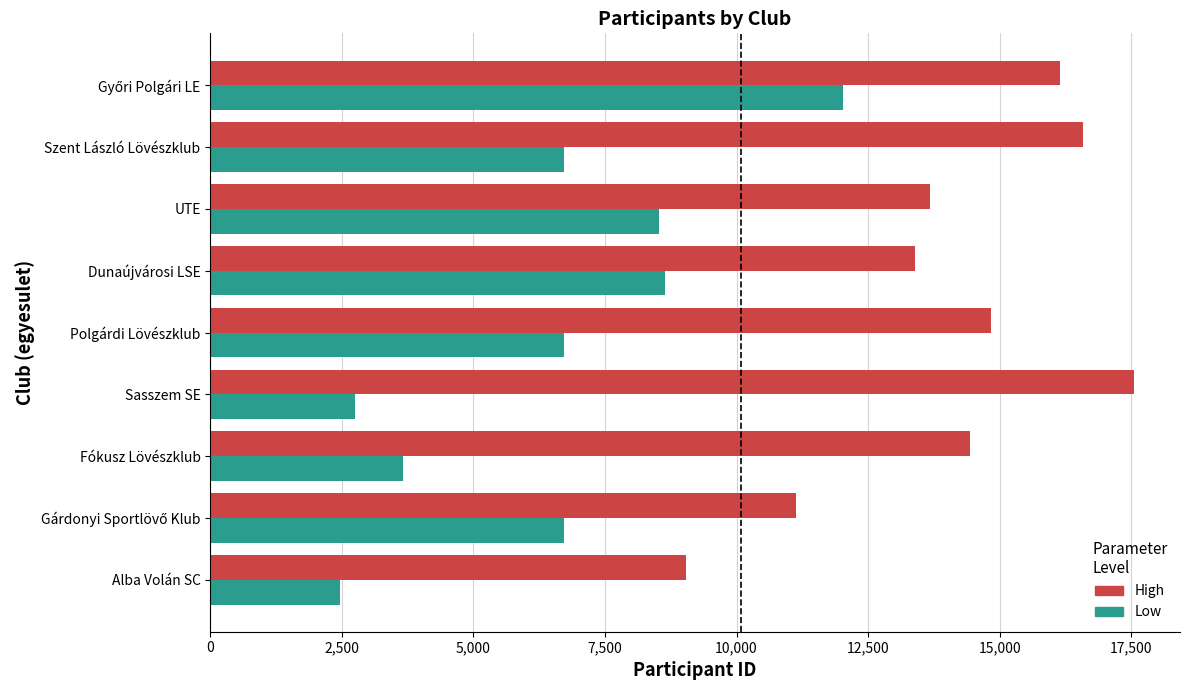

Between Alba Volán SC and Polgárdi Lövészklub, which series saw the biggest shift?

High